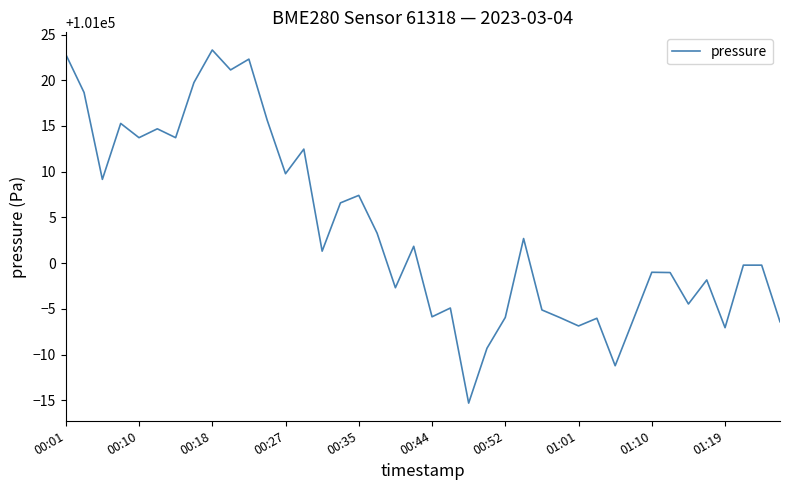

What is the greatest value displayed?

101023.3